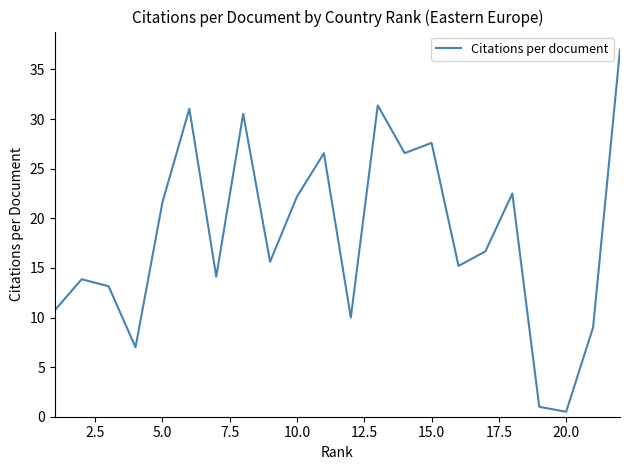

What is the greatest value displayed?

37.0